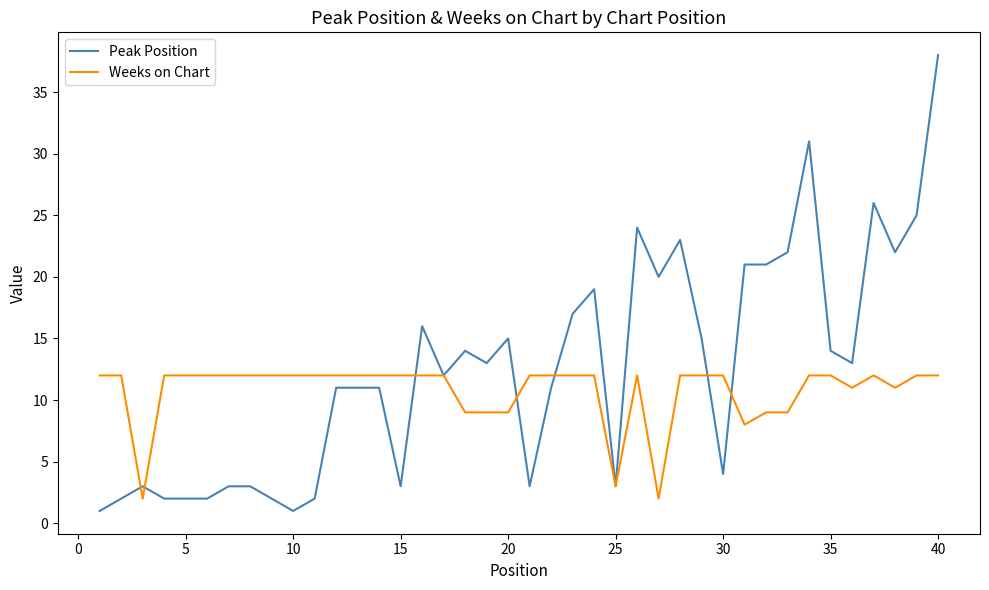

What is the highest value of the Weeks on Chart series?

12